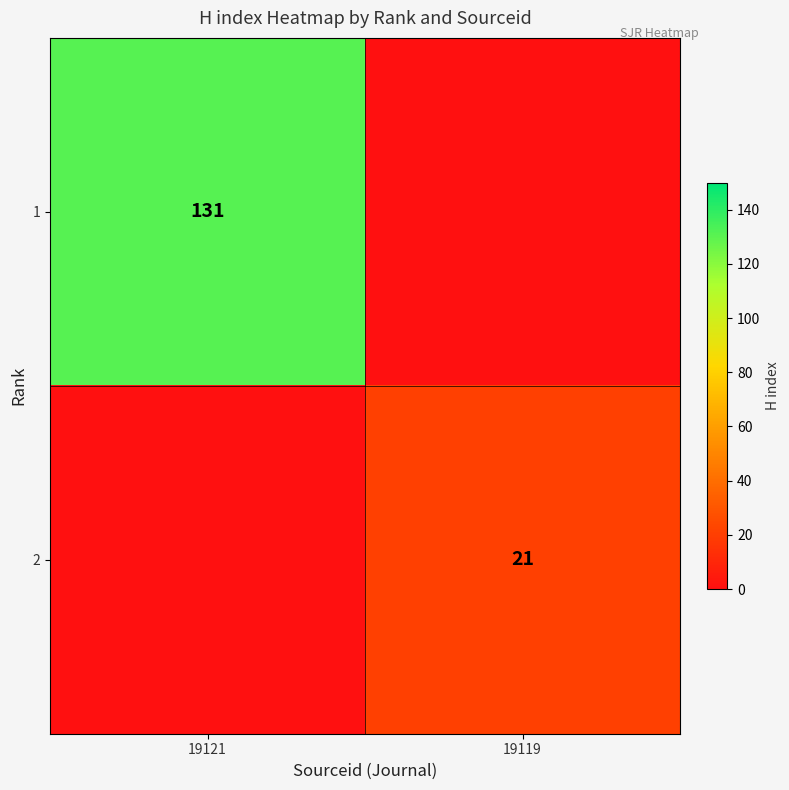

Is it true that 1 equals 131 at 19121?

True